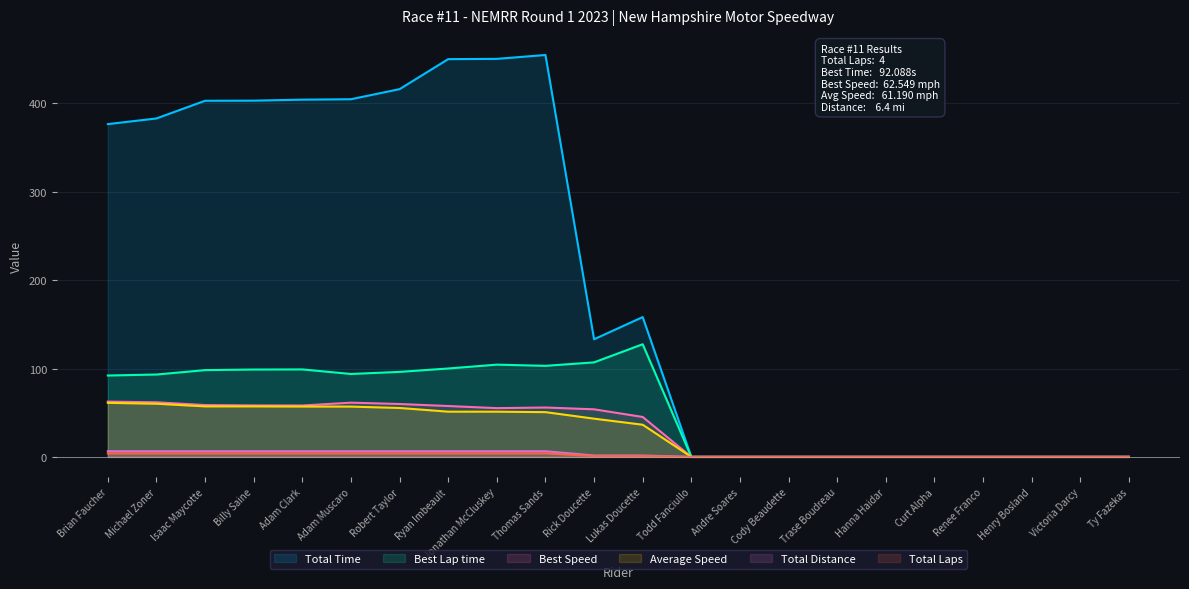

Is it true that Total Laps equals 11.1 at Jonathan McCluskey?

False